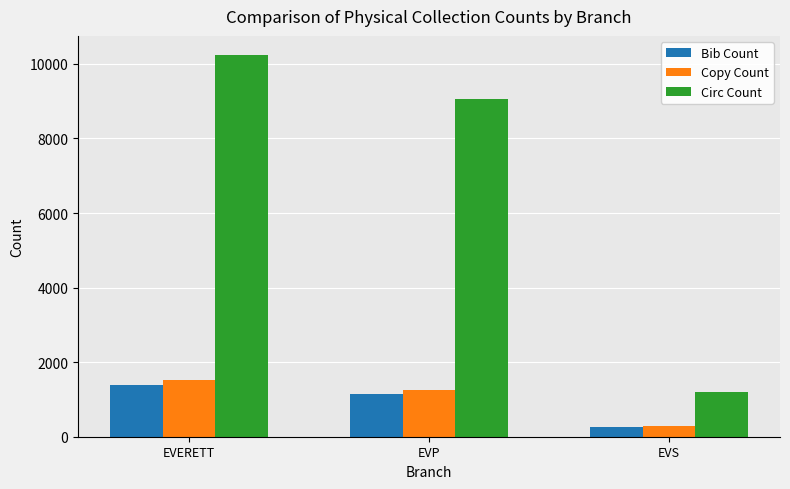

Are the bars grouped side by side (vs. stacked)?

Yes